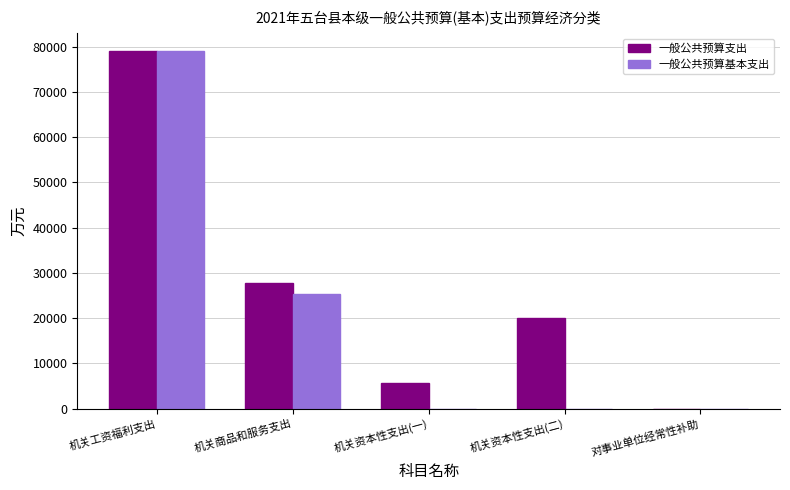

Where is 一般公共预算基本支出 nearest to the value 39511?

机关商品和服务支出